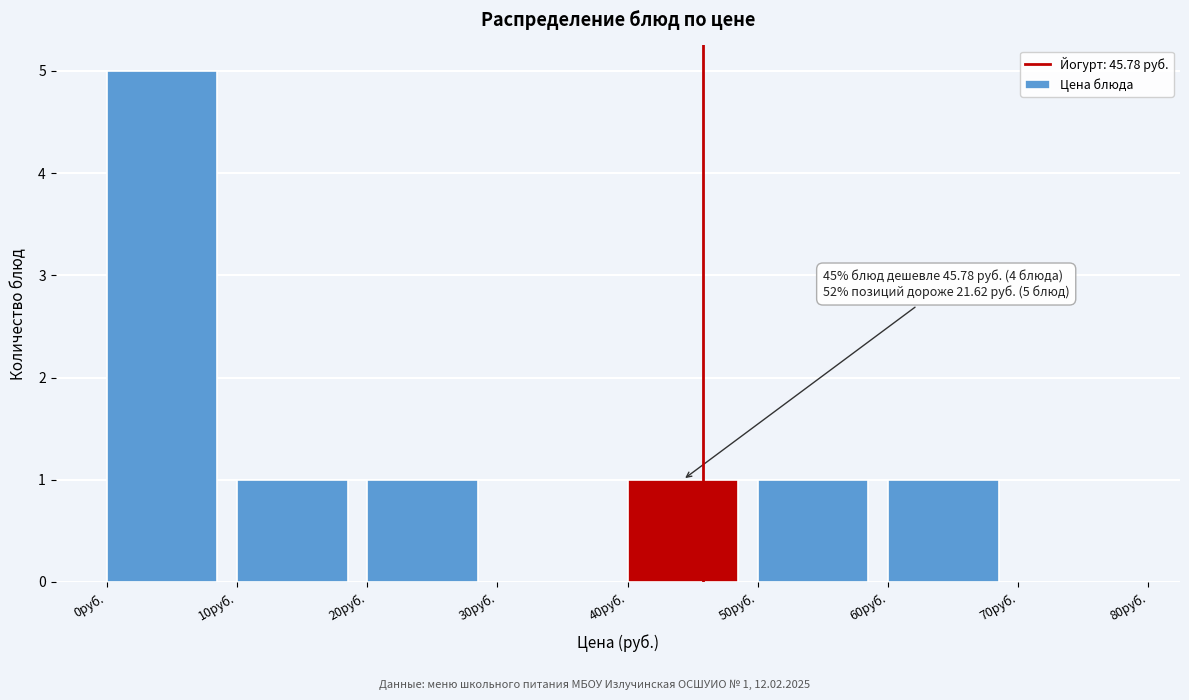

Which range on the x-axis has the tallest bar?

0 to 10